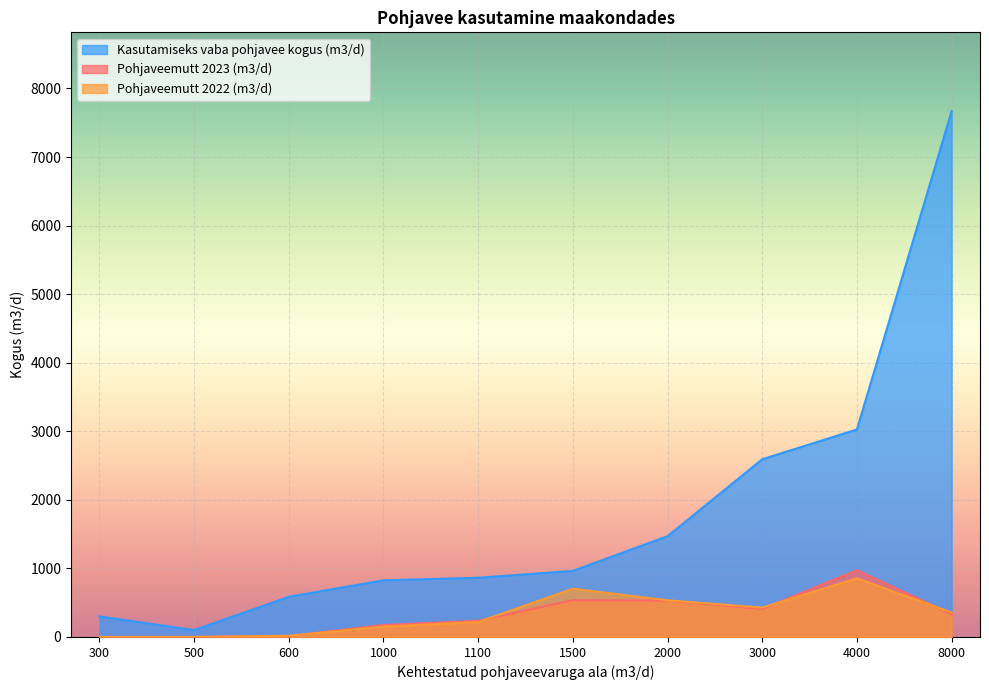

How many categories are shown in the chart?

10